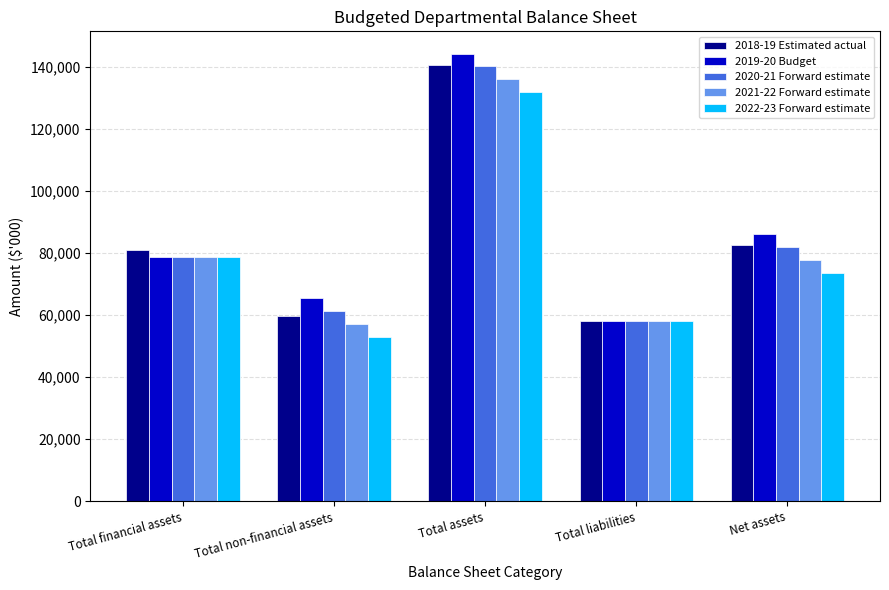

Read the 2019-20 Budget value at Total non-financial assets, to the nearest 100.

65400